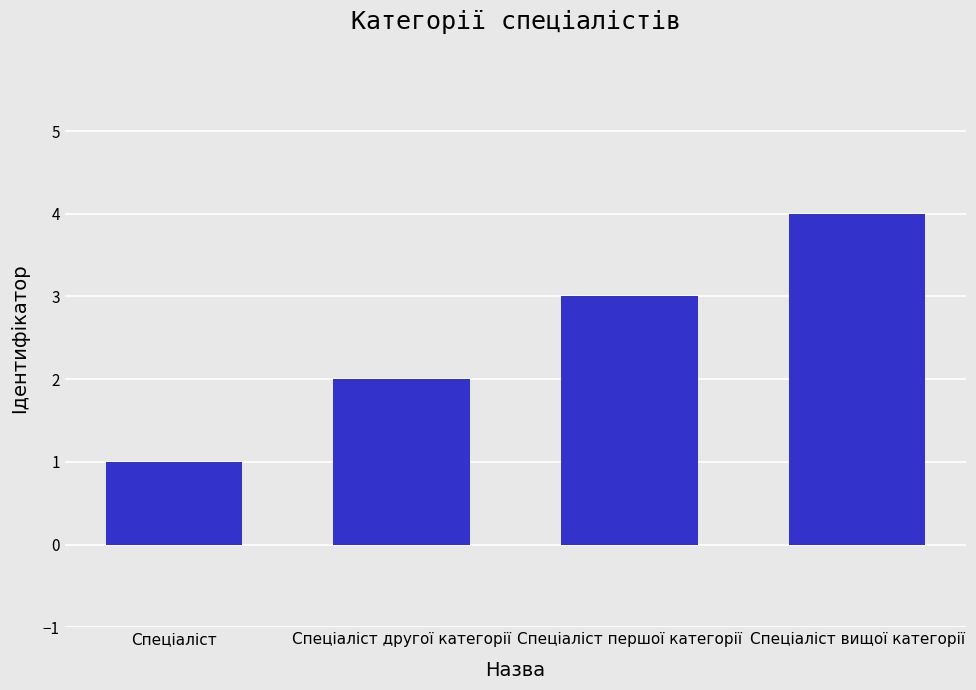

What is the label of the 1st bar from the left?

Спеціаліст